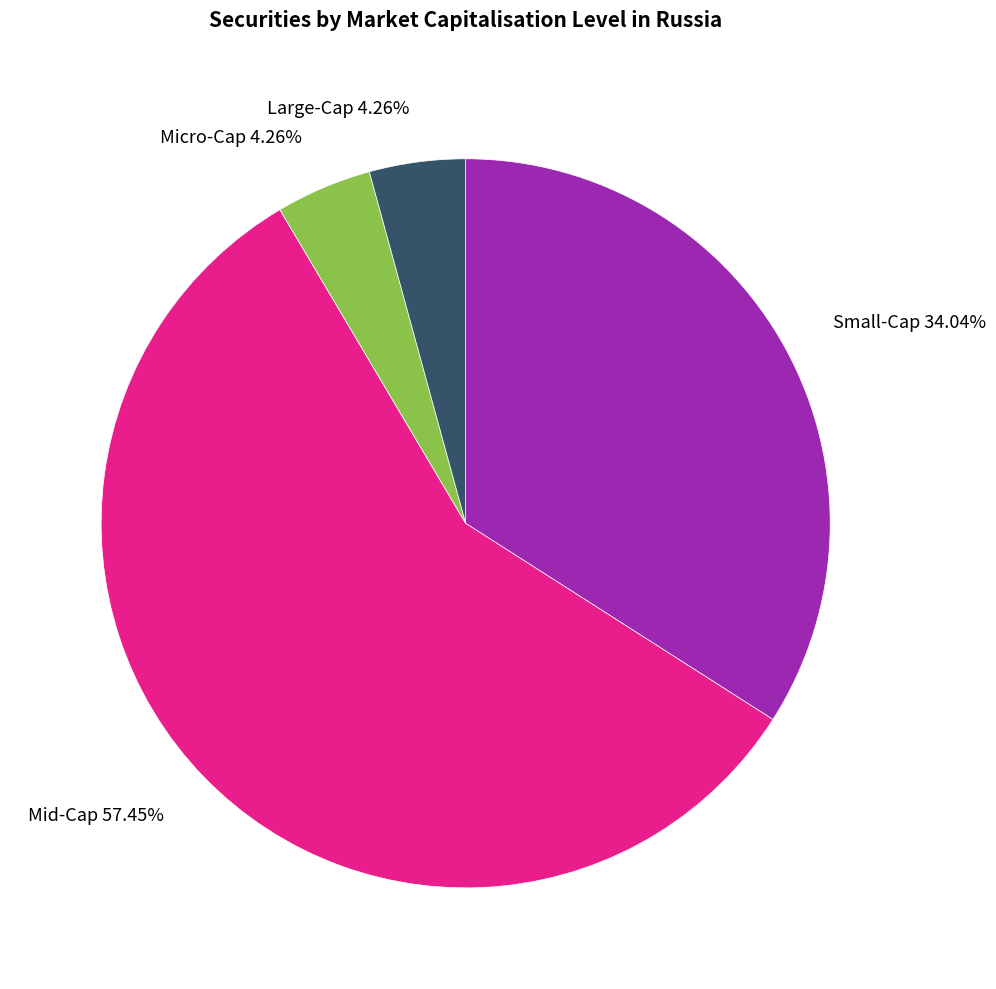

Does any single category account for the majority?

Yes